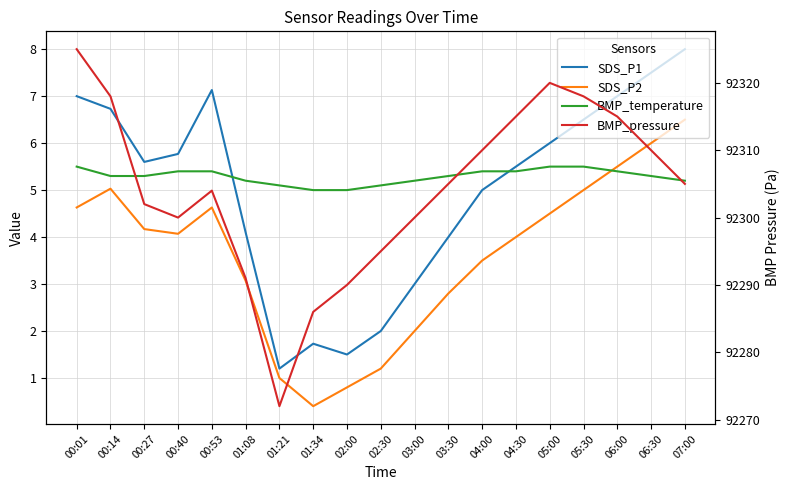

True or false: BMP_pressure and SDS_P2 cross at least once.

False